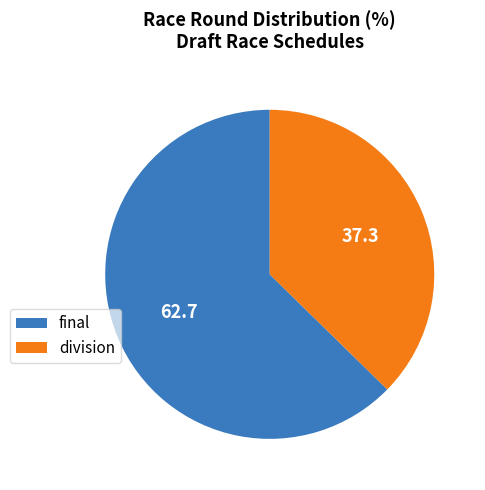

Count the number of slices in the pie.

2